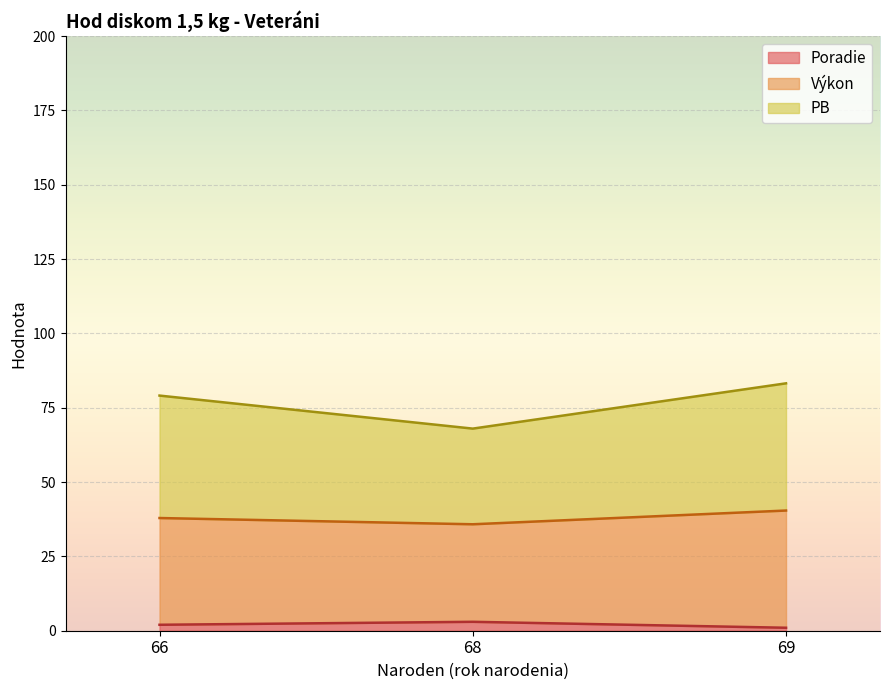

Which category has the lowest value in the Poradie series?

69